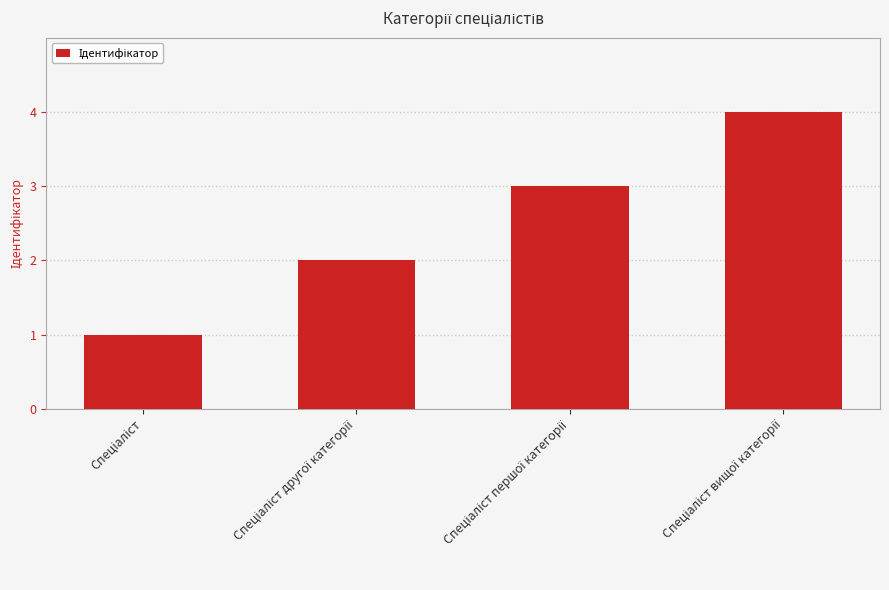

What is the maximum value shown in the chart?

4